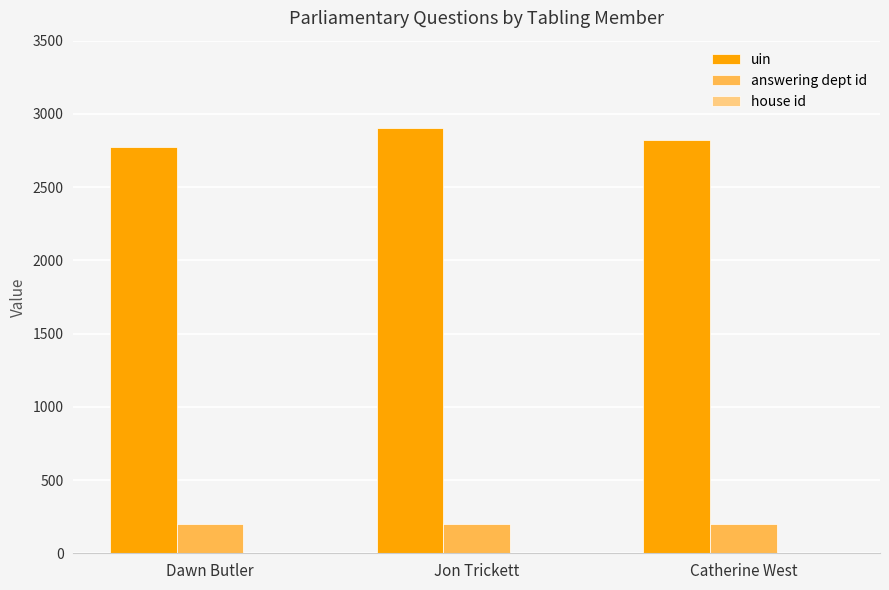

The answering dept id series shows 203 at Dawn Butler. True or false?

True